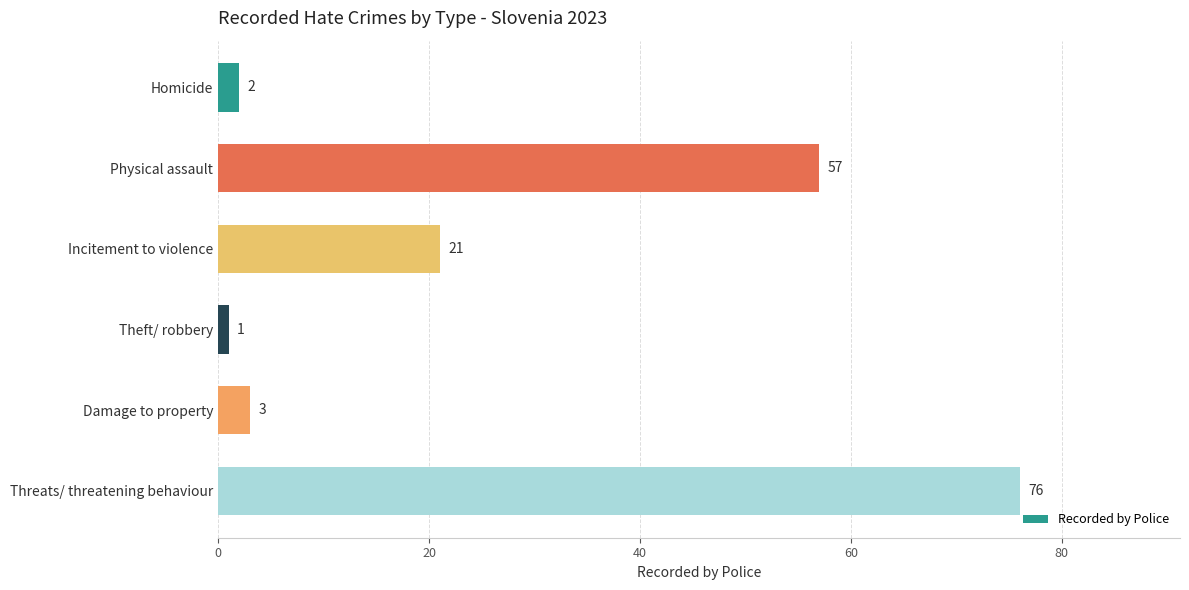

What is the label of the 4th bar from the top?

Theft/ robbery